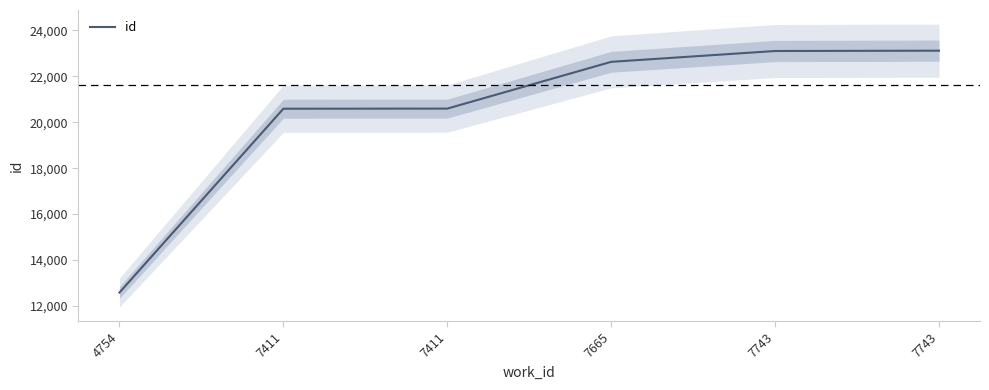

Where does the data first go above 22632?

7743